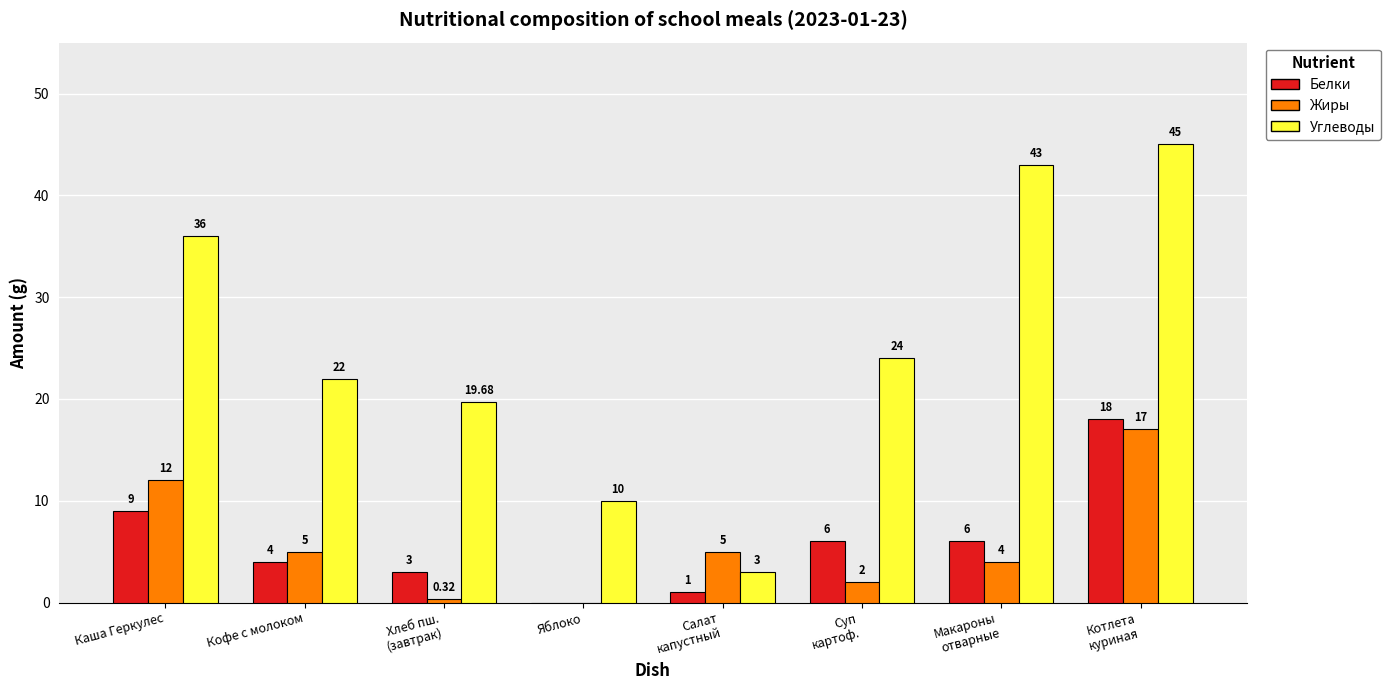

At which label does Жиры first exceed 5?

Каша Геркулес